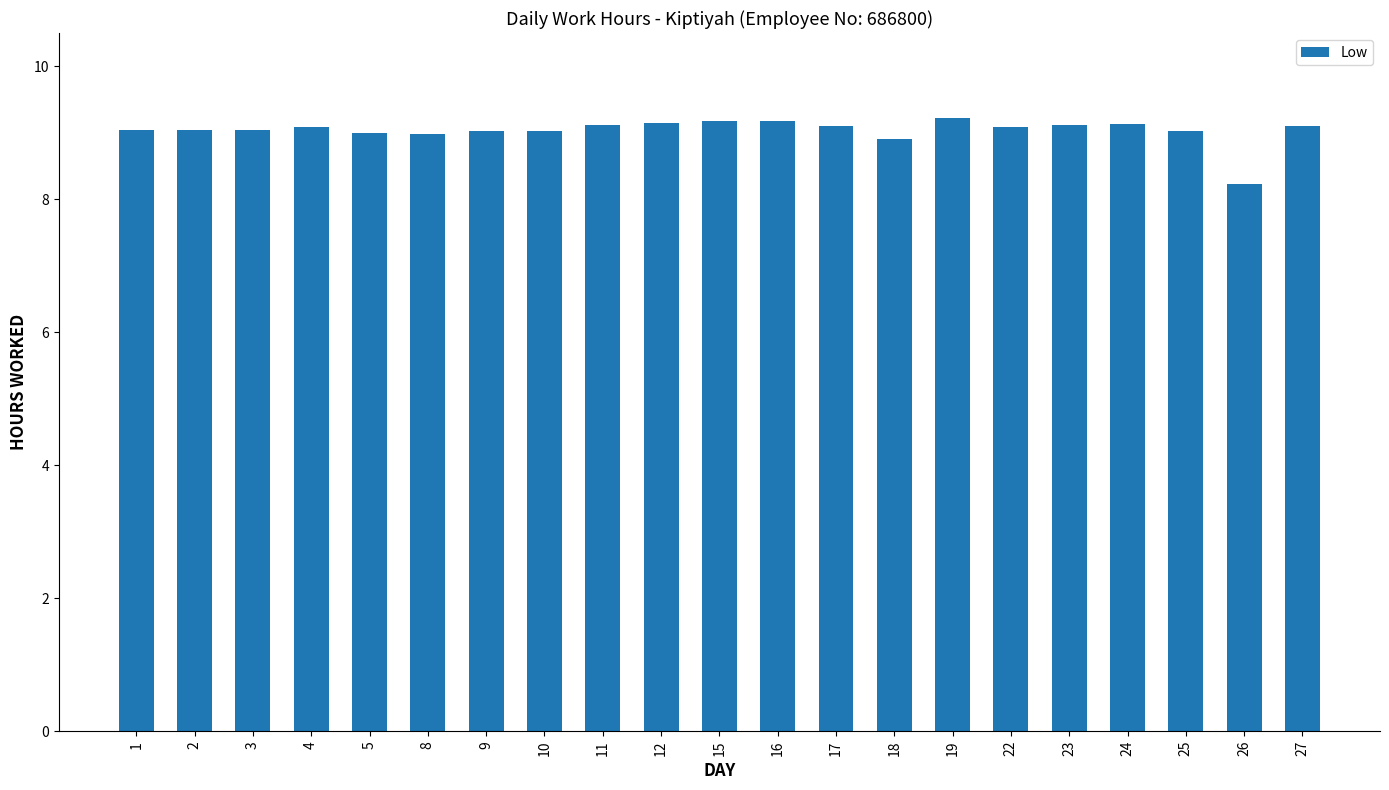

What is the difference between the maximum and second lowest values?

0.3